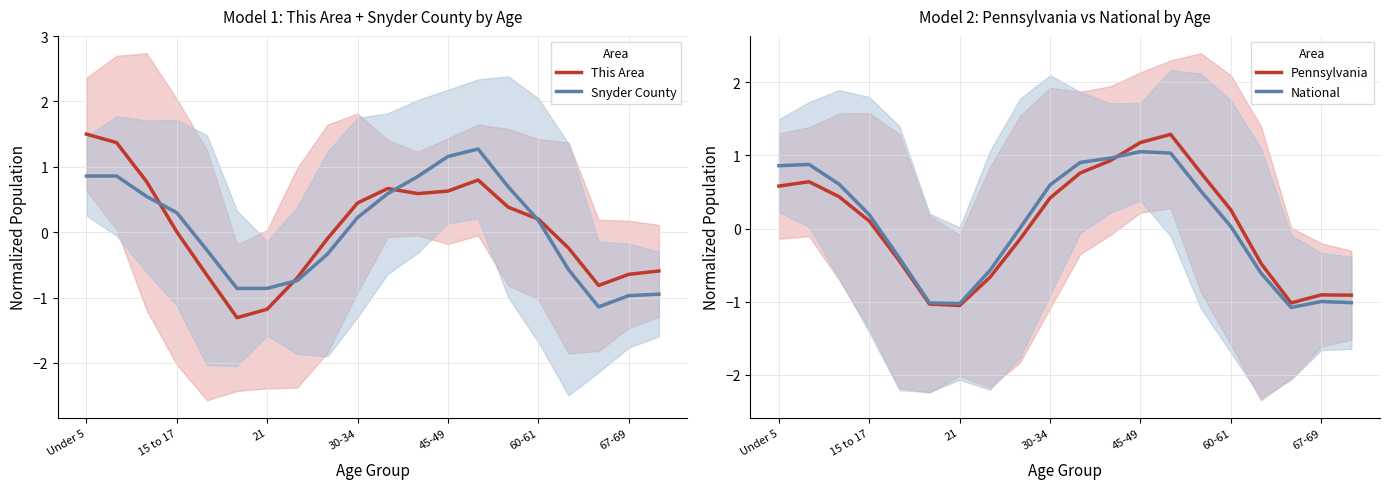

What is the maximum value for Pennsylvania?

1.3